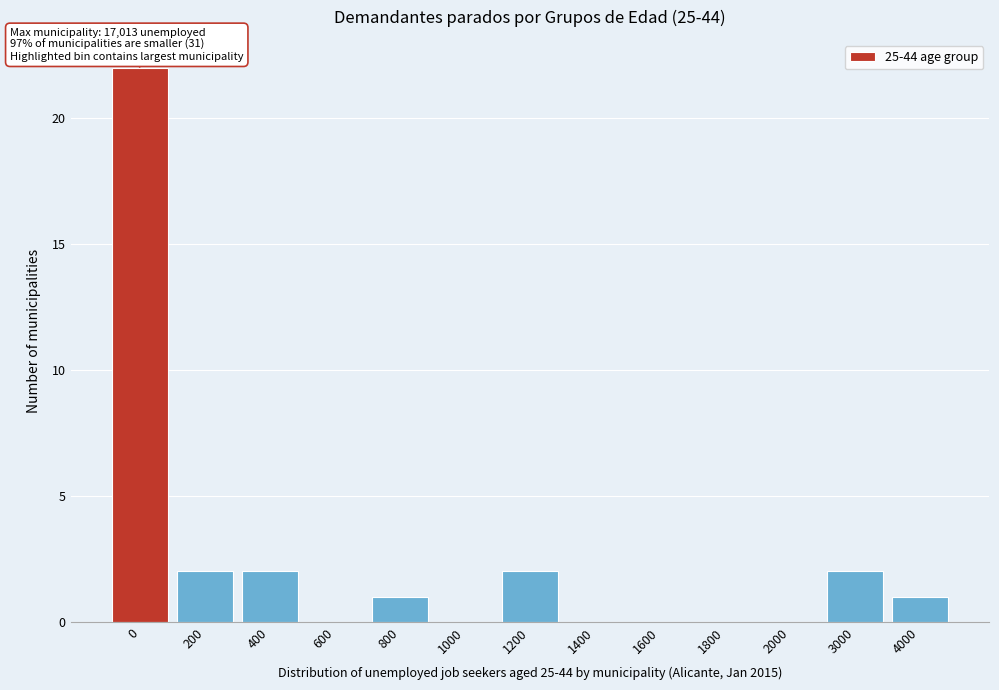

Reading right to left, what are all the values shown in this chart?

4000=1	3000=2	2000=0	1800=0	1600=0	1400=0	1200=2	1000=0	800=1	600=0	400=2	200=2	0=22